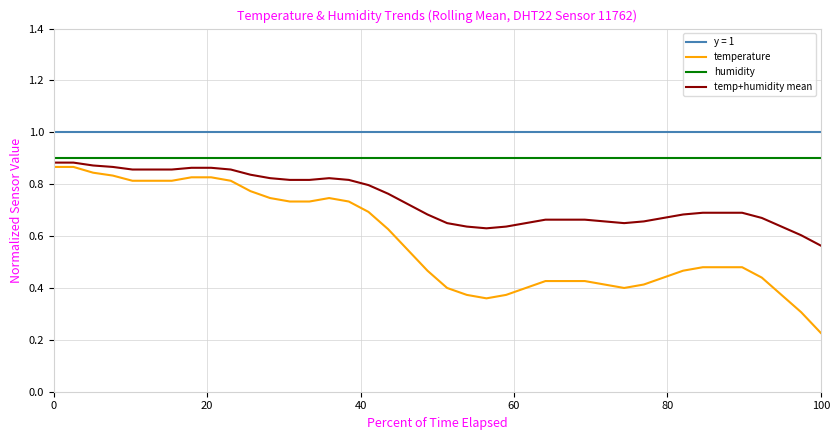

The temp+humidity mean series shows 0.4 at 0. True or false?

False